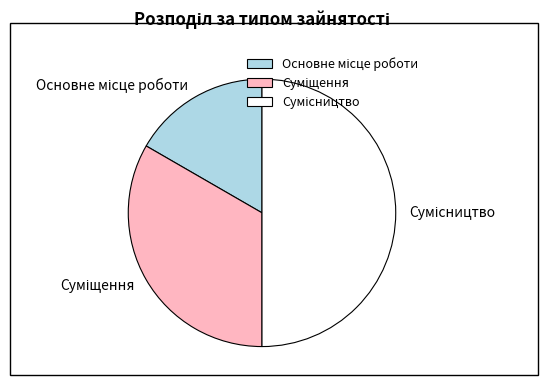

How many slices are in this pie chart?

3